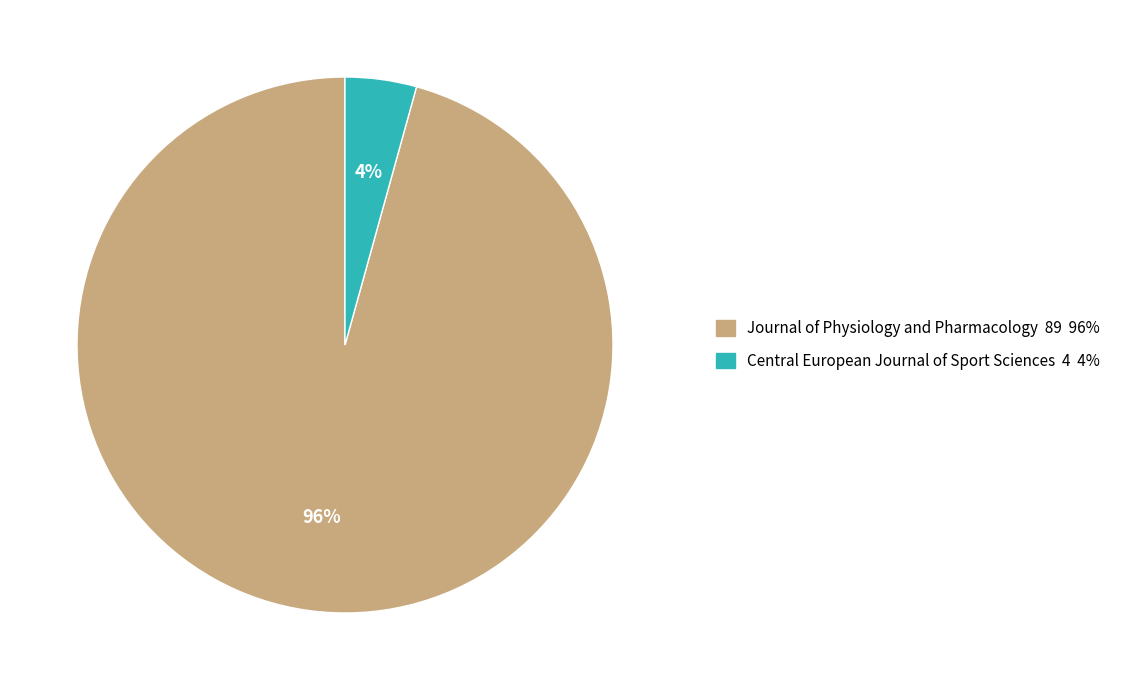

Count the number of slices in the pie.

2